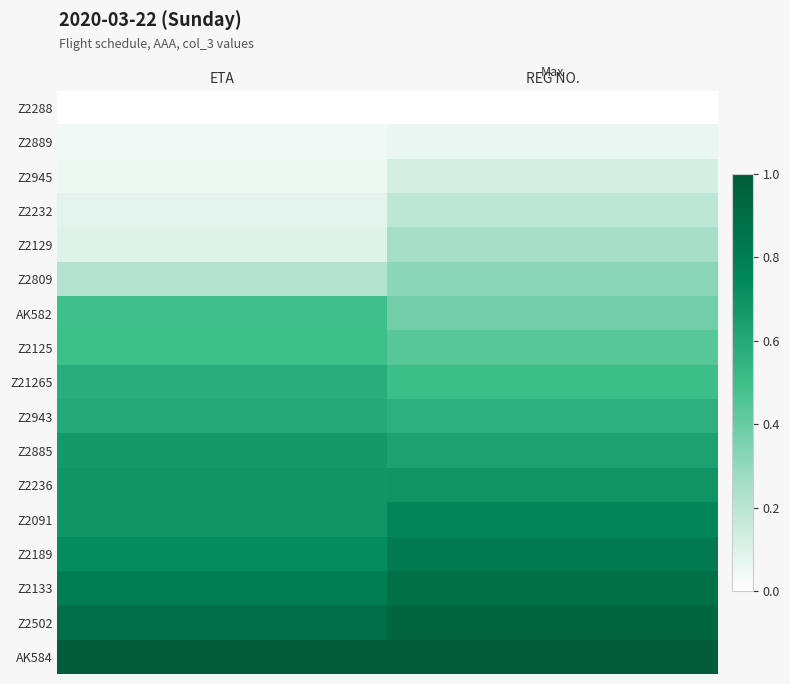

What is the difference between the highest and lowest values at REG NO.?

1.0